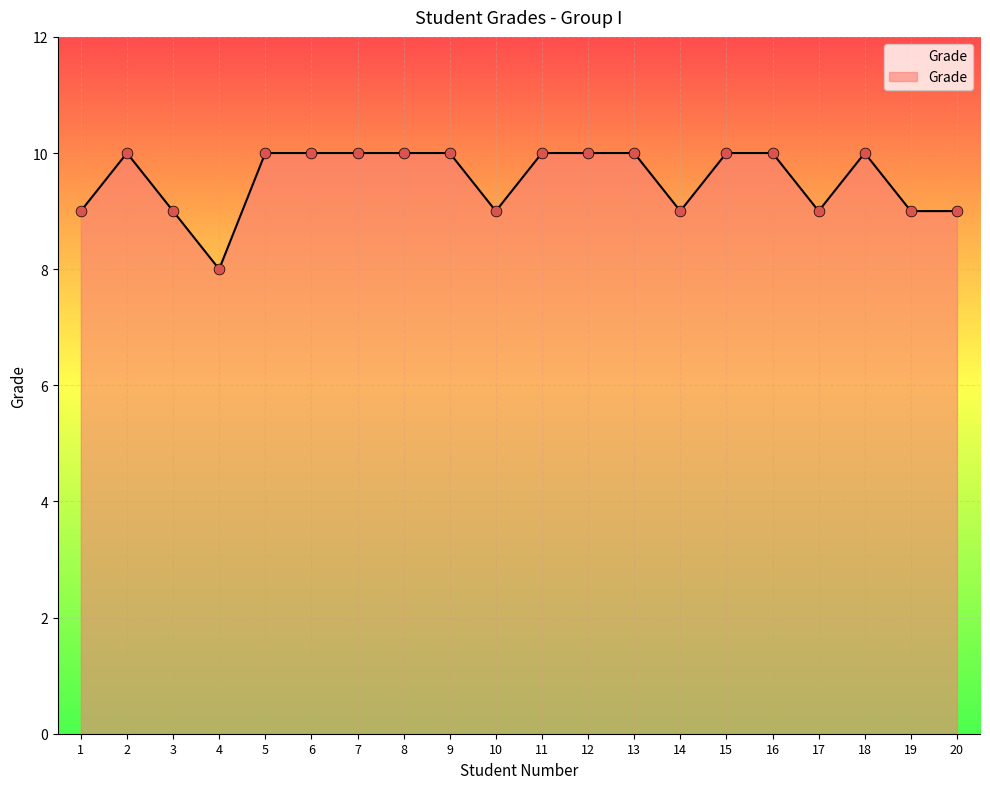

What is the ratio of the value at 7 to the value at 5?

1.0